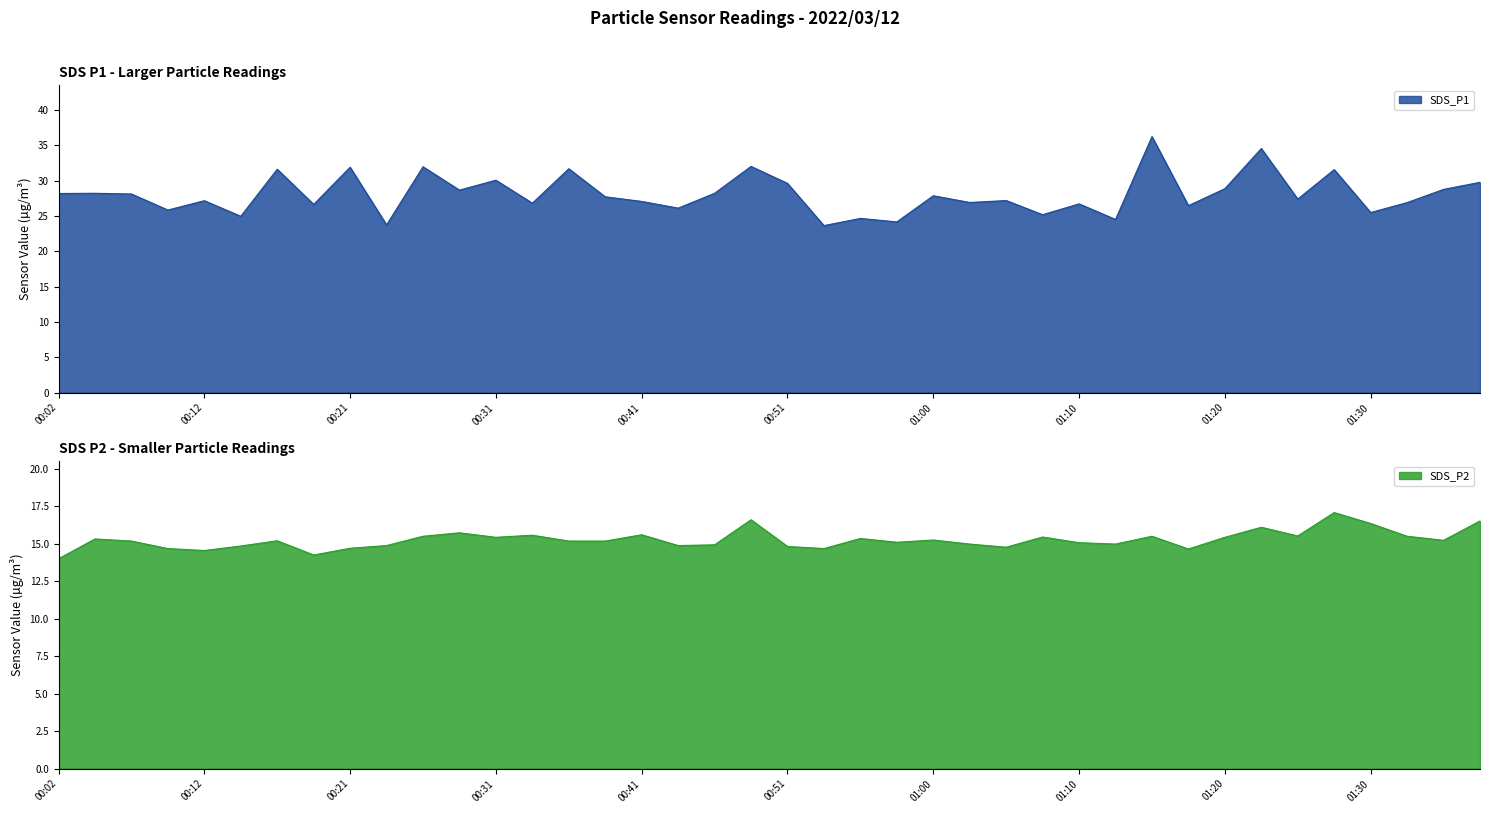

What is the smallest value displayed?

14.0